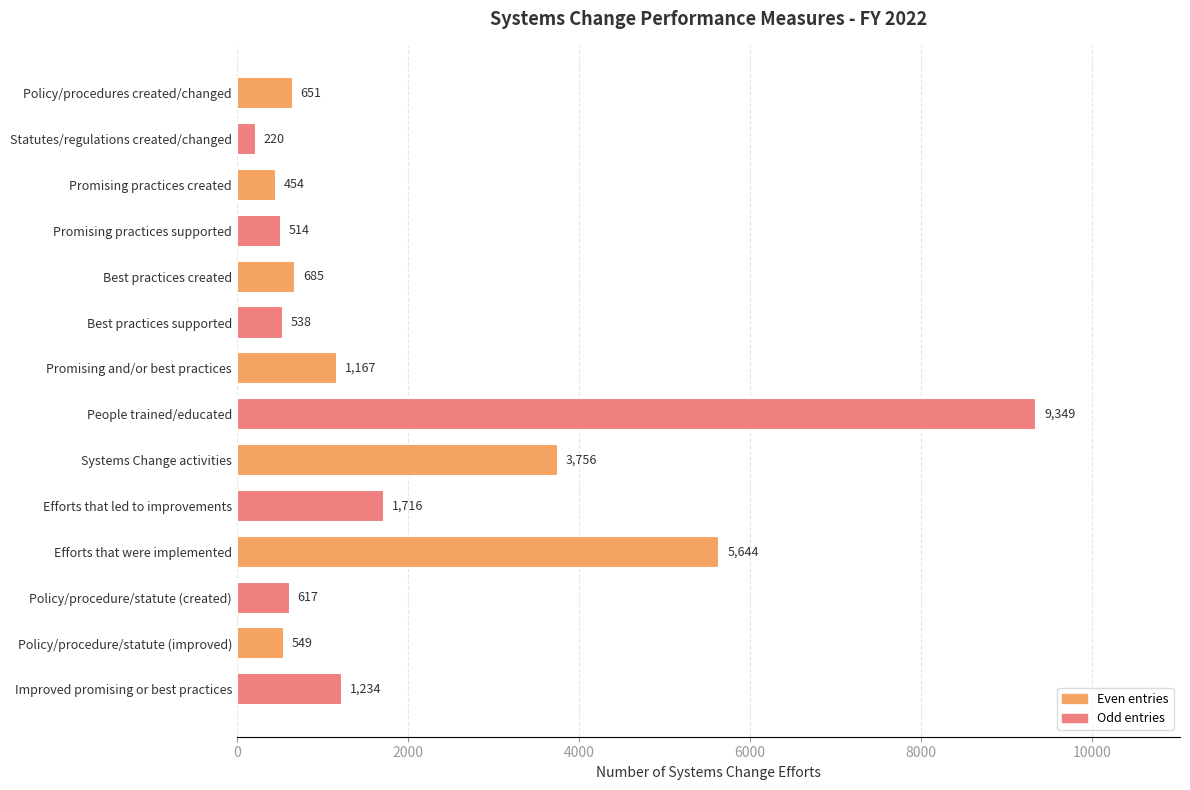

What is the value of the 3rd bar from the top?

454